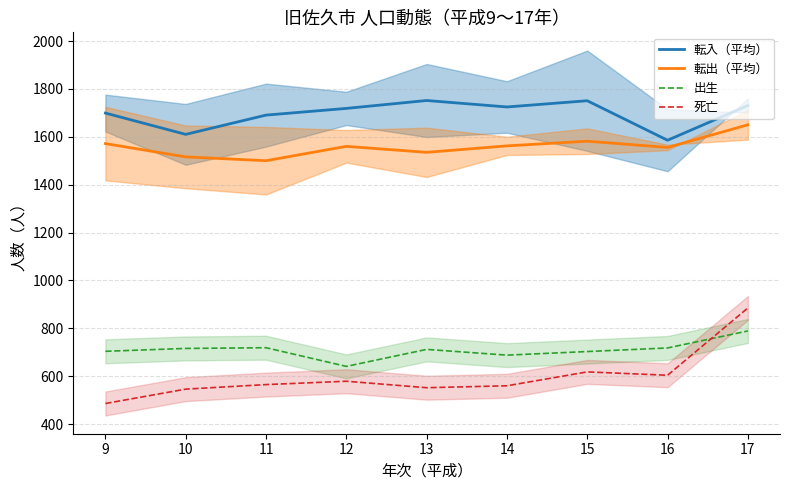

True or false: 死亡 and 転入（平均） cross at least once.

False